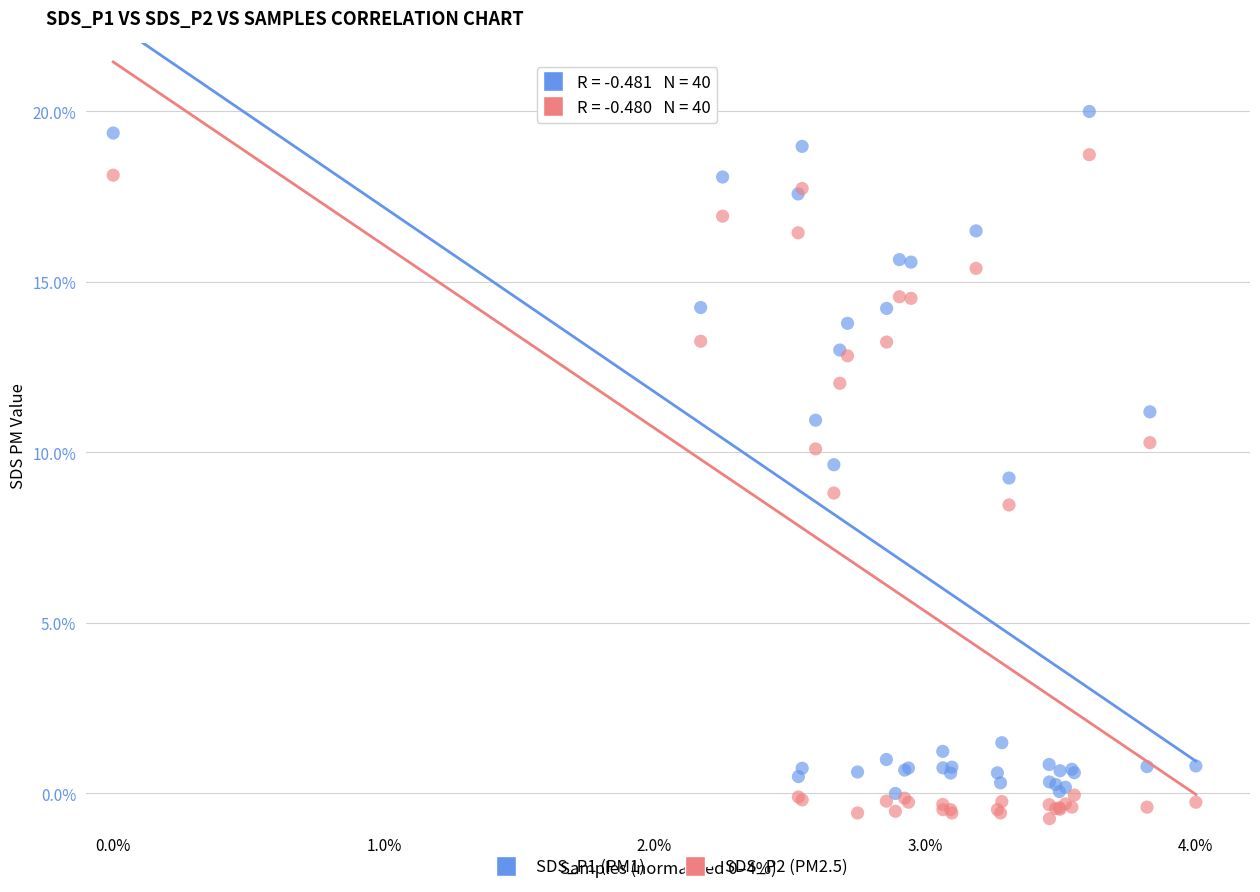

In the SDS_P2 (PM2.5) series, what Y value is closest to 8?

8.5